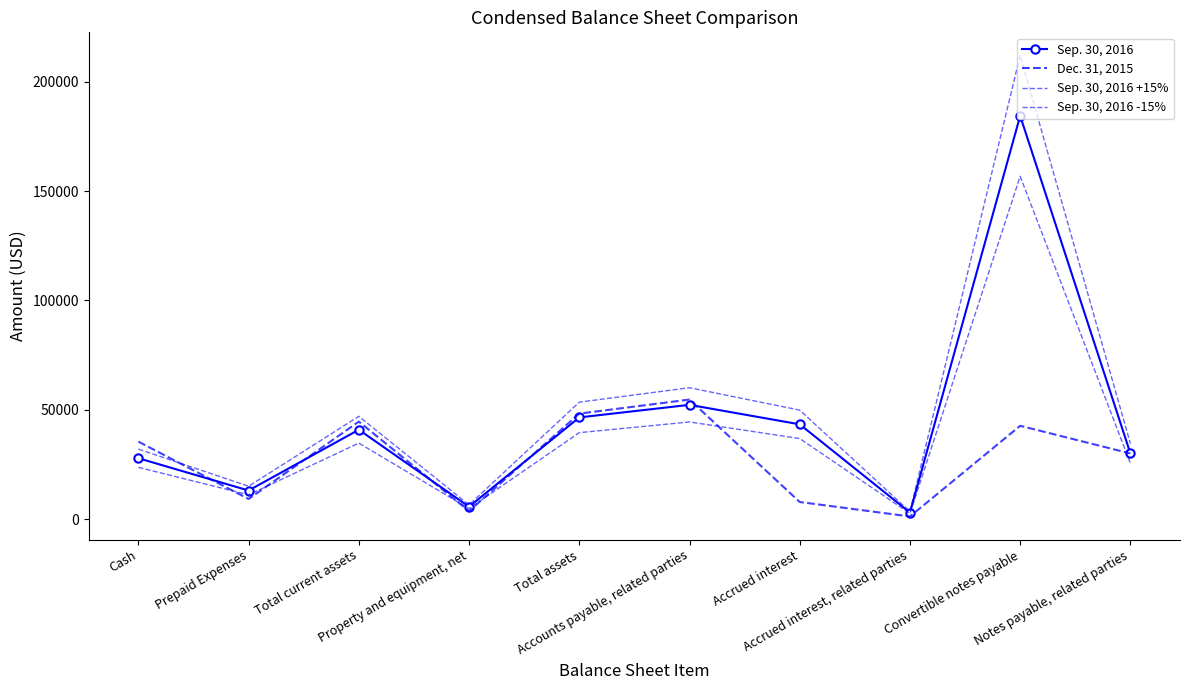

Where does the Sep. 30, 2016 +15% series first go above 46995?

Total current assets